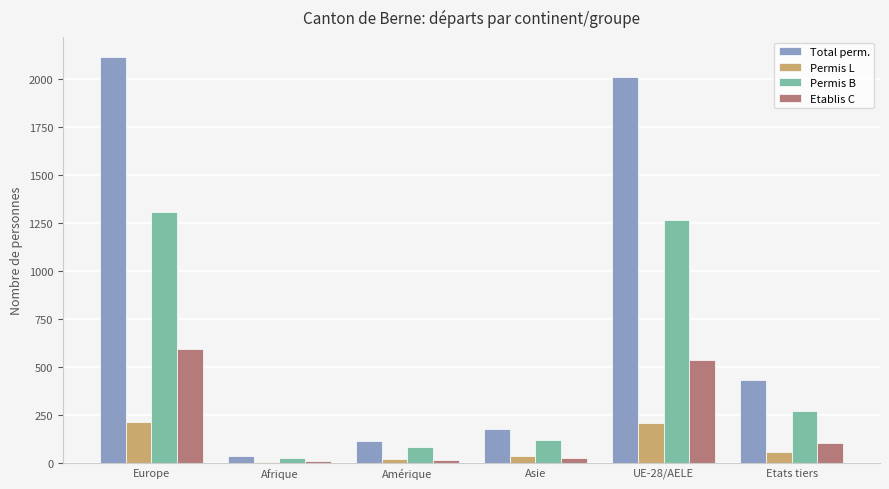

What is the sum of the Permis L values at Etats tiers and Europe?

269